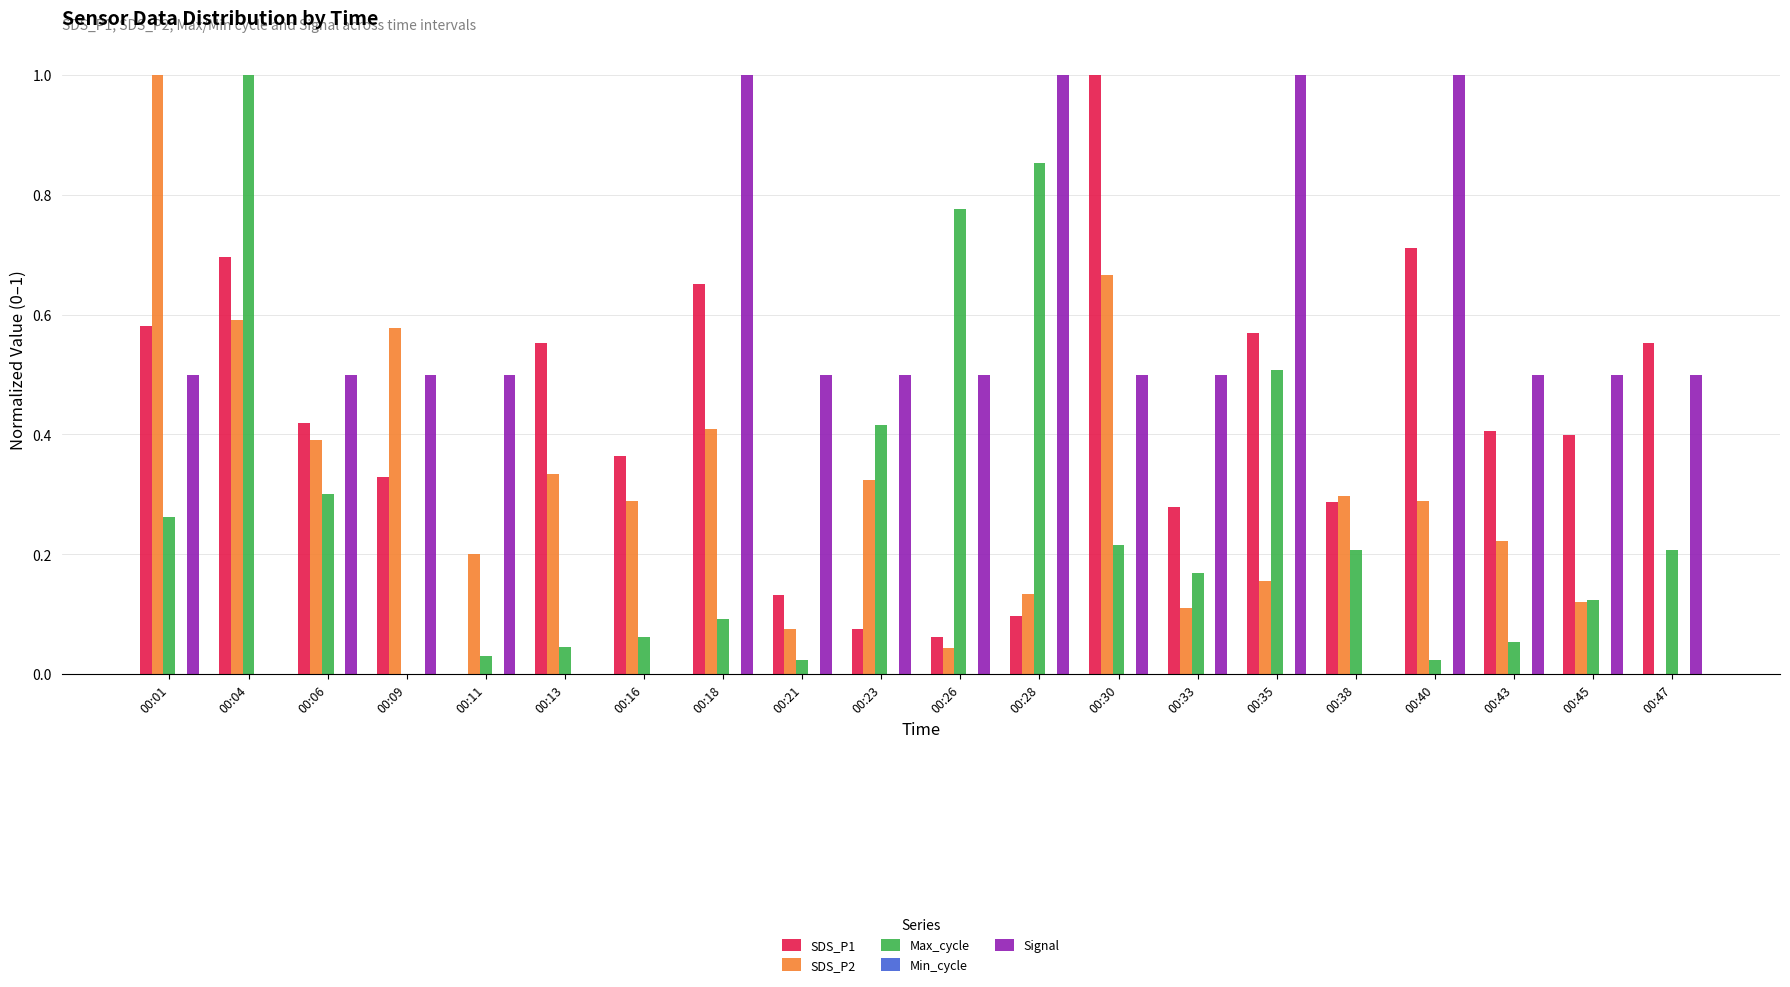

Which series changed the most between 00:33 and 00:45?

SDS_P1